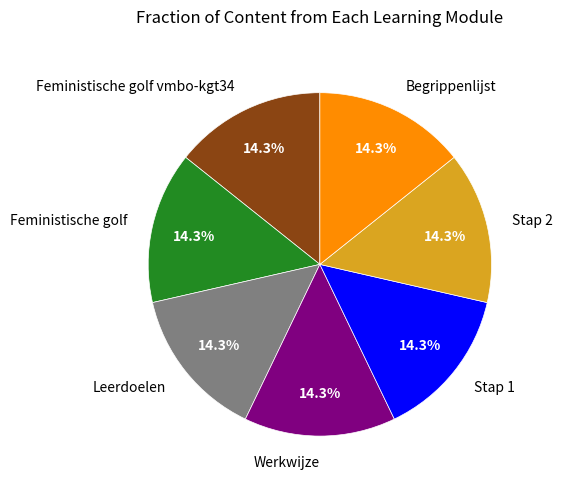

To the nearest percent, what portion does Stap 2 represent?

14%